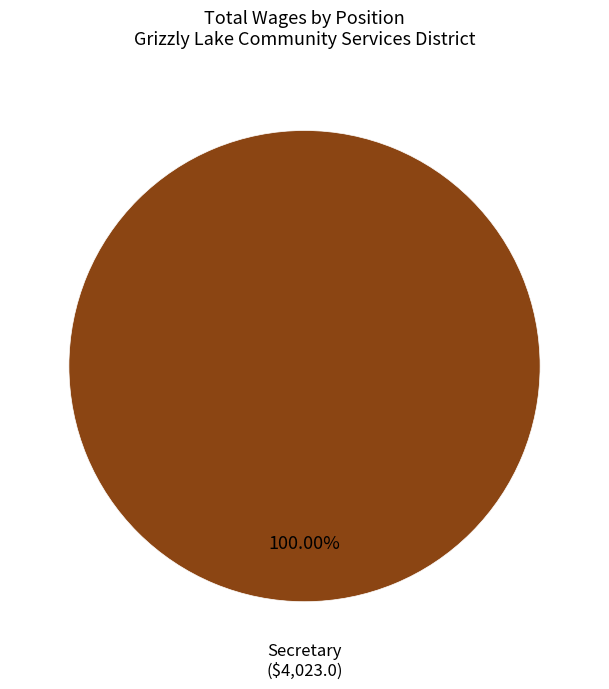

Does any single category account for the majority?

Yes